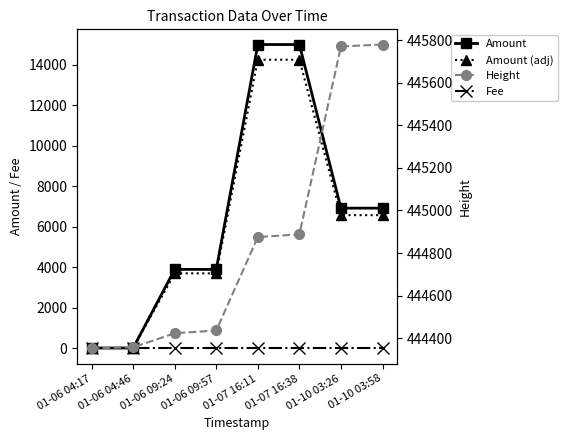

Reading right to left, list all the values displayed in this chart.

Amount: 01-10 03:58=6921.6	01-10 03:26=6922.6	01-07 16:38=14998.0	01-07 16:11=14999.0	01-06 09:57=3898.0	01-06 09:24=3899.0	01-06 04:46=18.0	01-06 04:17=19.0
Fee: 01-10 03:58=1.0	01-10 03:26=1.0	01-07 16:38=1.0	01-07 16:11=1.0	01-06 09:57=1.0	01-06 09:24=1.0	01-06 04:46=1.0	01-06 04:17=1.0
Amount (adj): 01-10 03:58=6575.5	01-10 03:26=6576.5	01-07 16:38=14248.1	01-07 16:11=14249.0	01-06 09:57=3703.1	01-06 09:24=3704.0	01-06 04:46=17.1	01-06 04:17=18.1
Height: 01-10 03:58=445780.0	01-10 03:26=445771.0	01-07 16:38=444888.0	01-07 16:11=444875.0	01-06 09:57=444436.0	01-06 09:24=444423.0	01-06 04:46=444357.0	01-06 04:17=444352.0